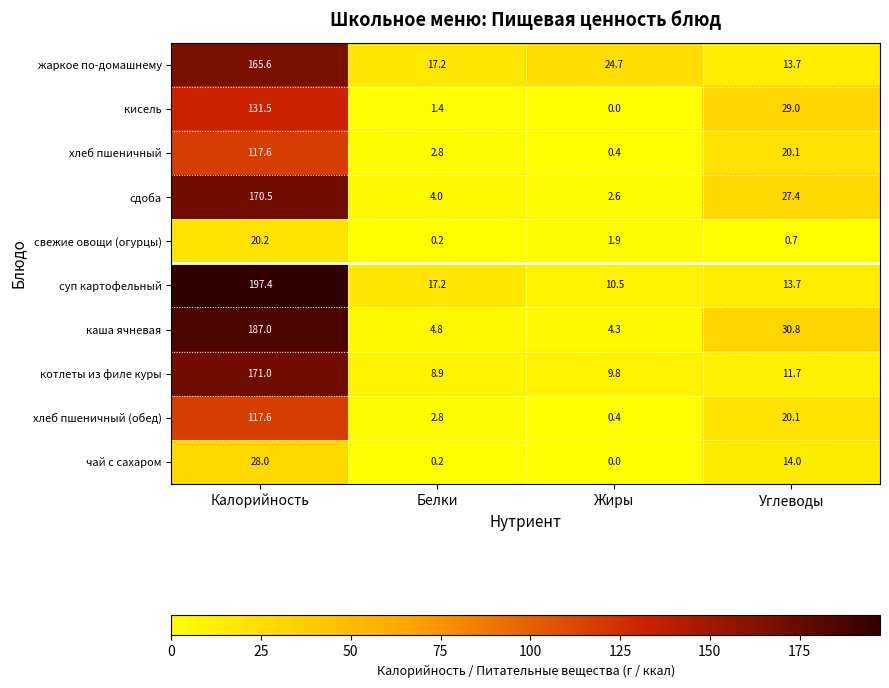

How many series are shown in this chart?

10